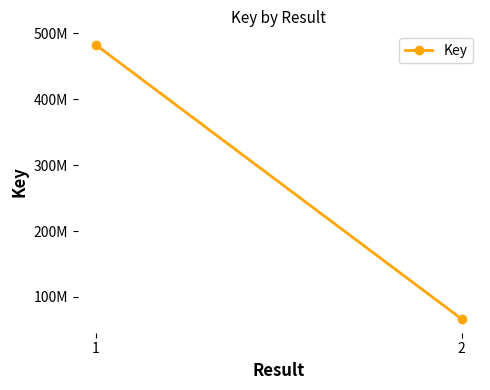

List the labels in order of value, largest first.

1, 2